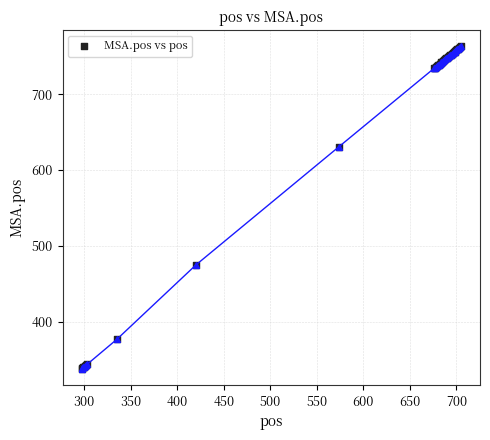

What Y value in the scatter plot is closest to 550?

475